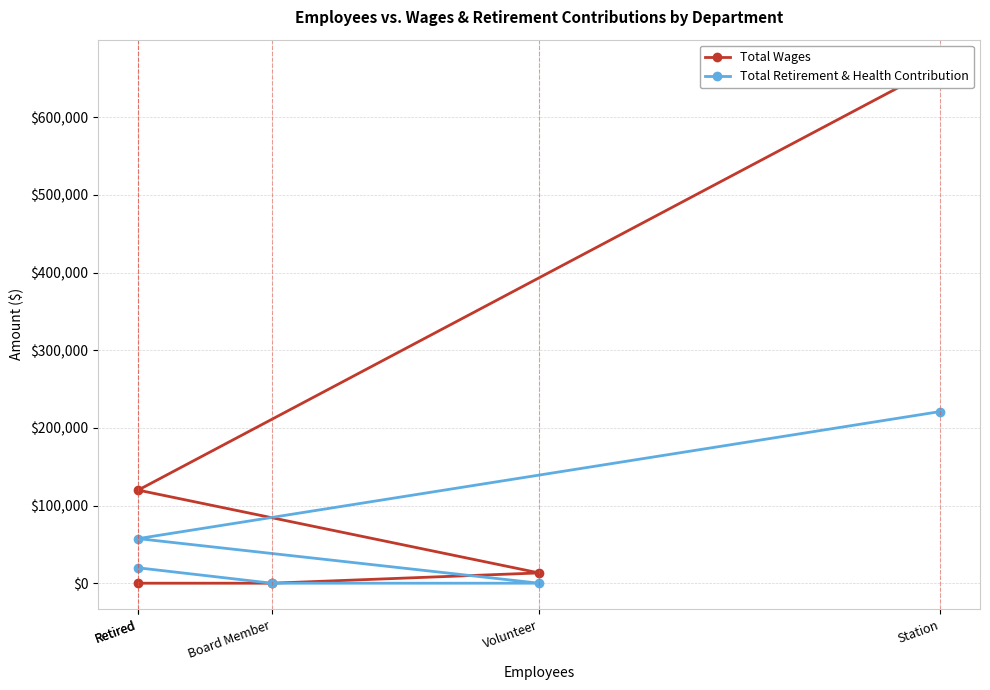

What is the label of the 5th point from the right?

Station